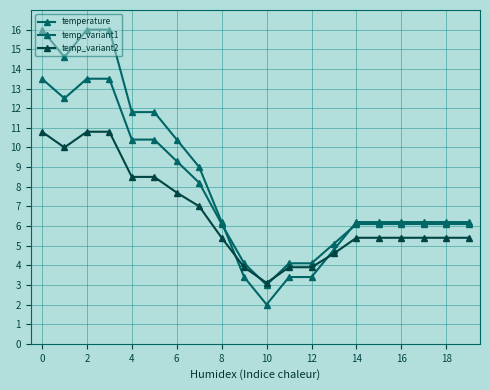

True or false: temperature has more than 1 interior local peaks.

False